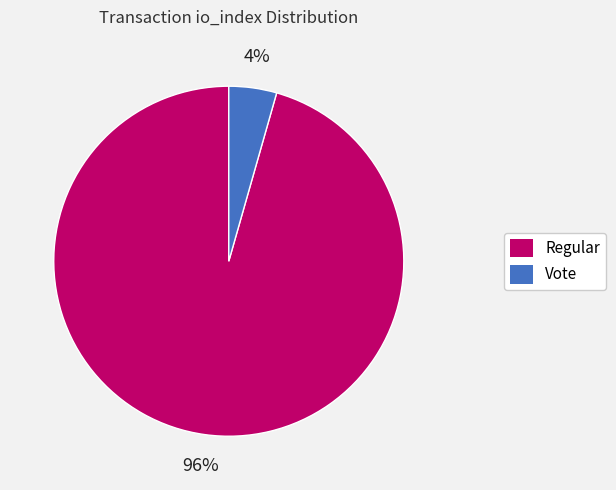

Is there any slice that represents more than half of the pie?

Yes